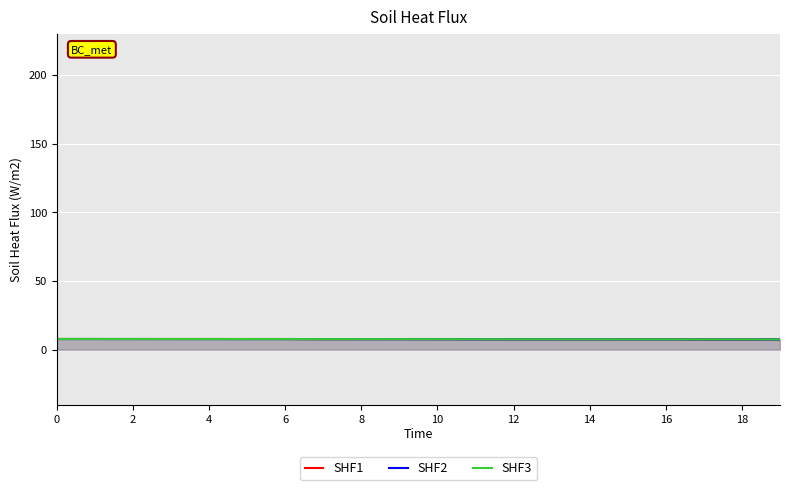

List the series in order of their overall mean, lowest first.

SHF2, SHF3, SHF1